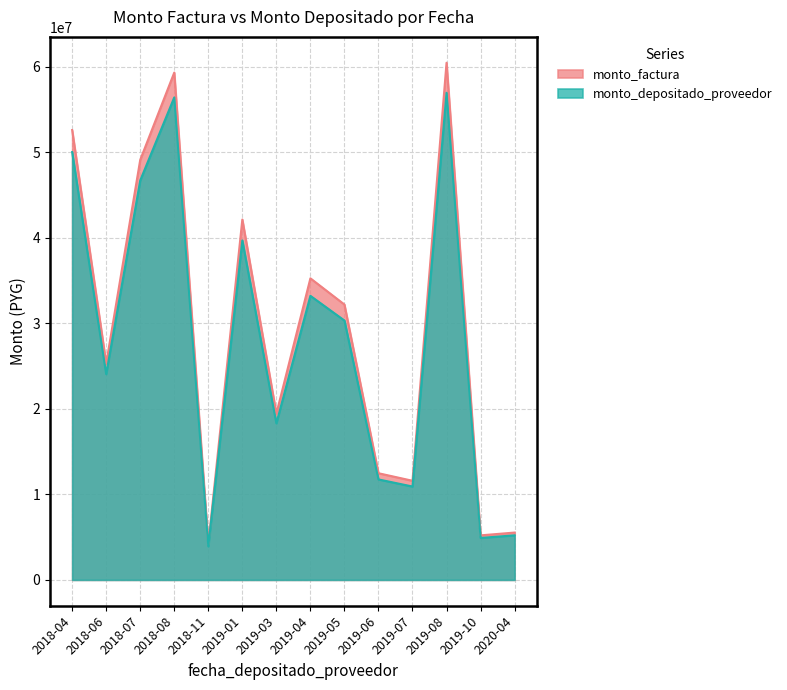

The value of monto_factura at 2019-06 is 17493157. True or false?

False